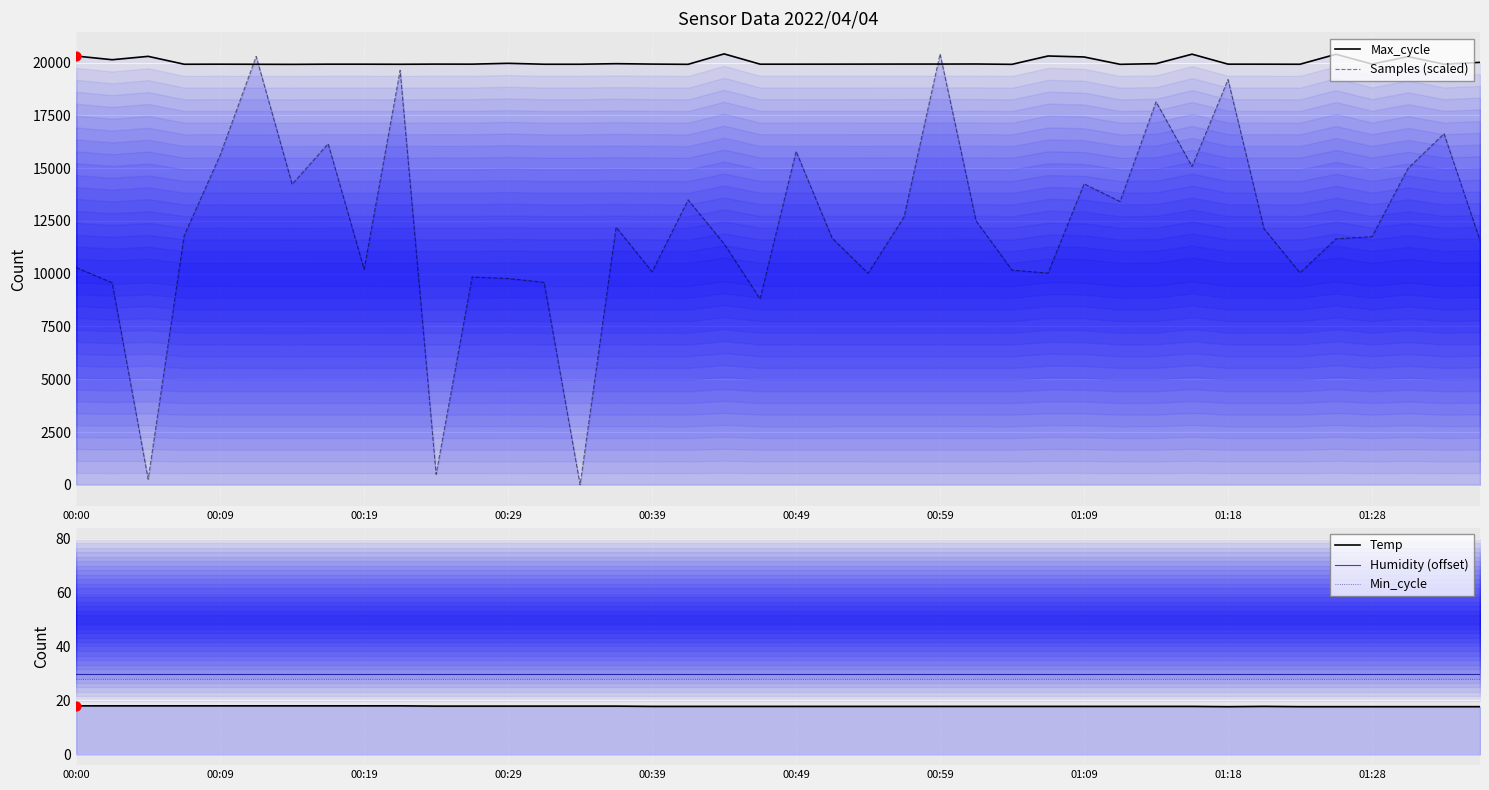

Is the value of Samples (scaled) at 00:00 greater than the value of Temp at 25?

Yes